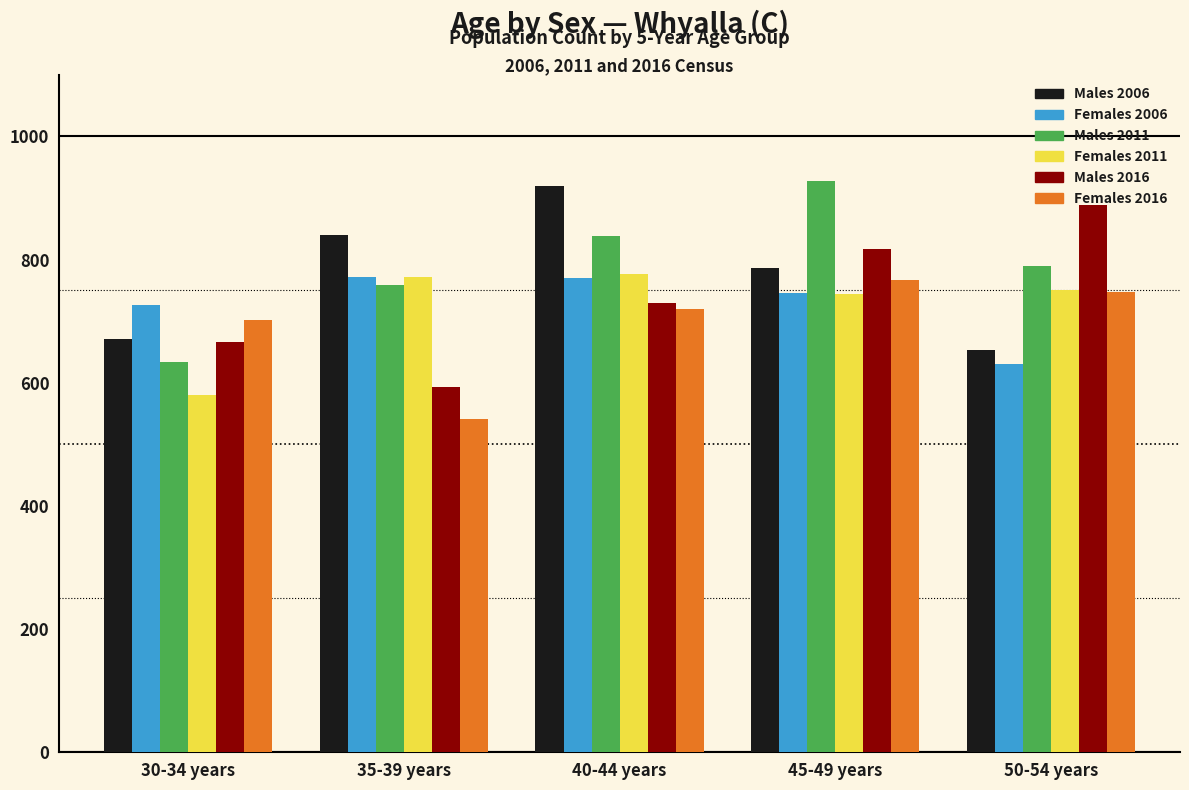

Is it true that Females 2011 equals 1140 at 40-44 years?

False